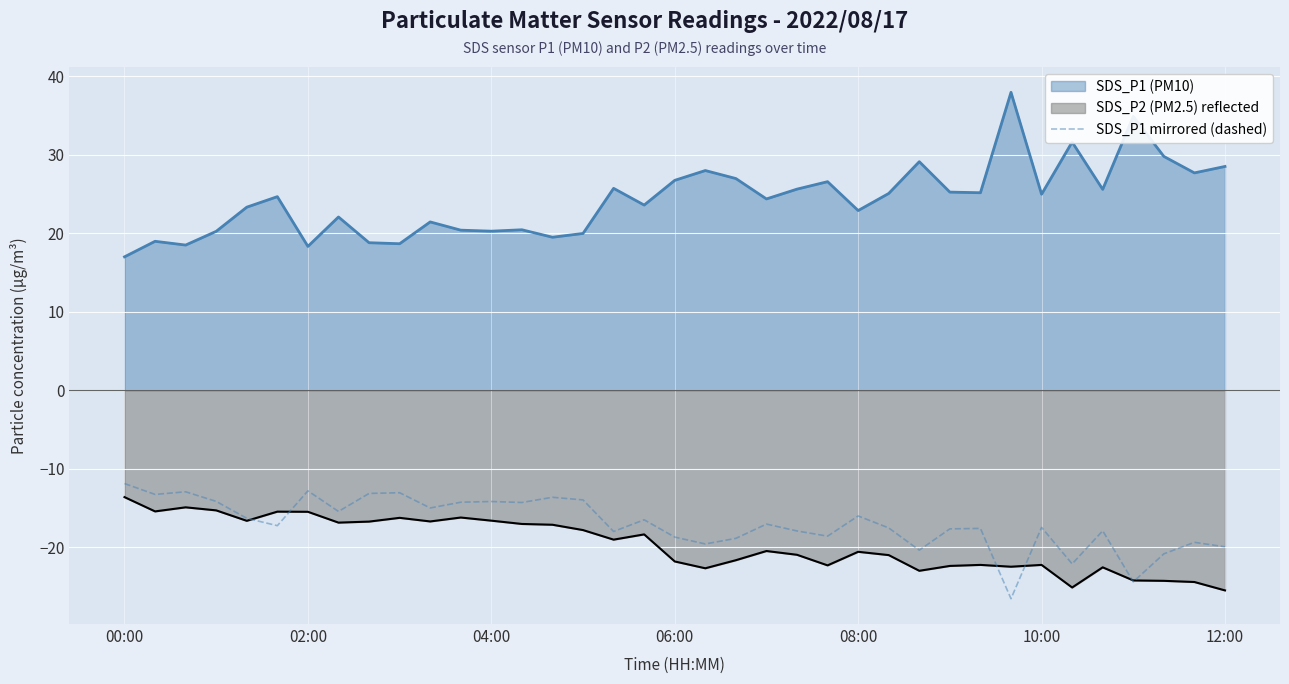

The SDS_P2 (PM2.5) reflected series shows -5.6 at 12:00. True or false?

False